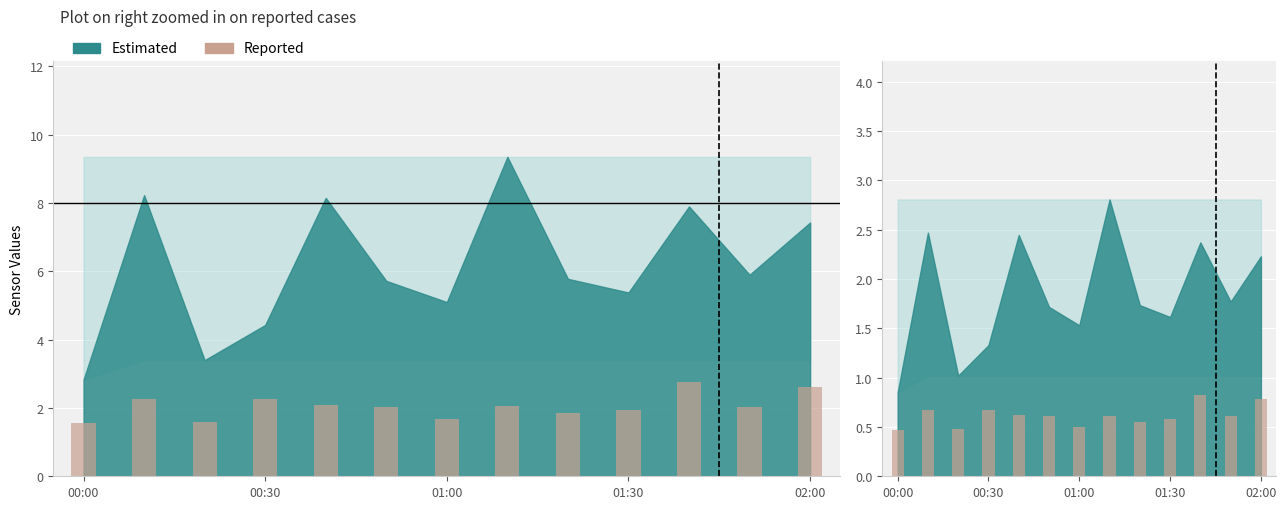

The value at 01:30 is 0.9. True or false?

False